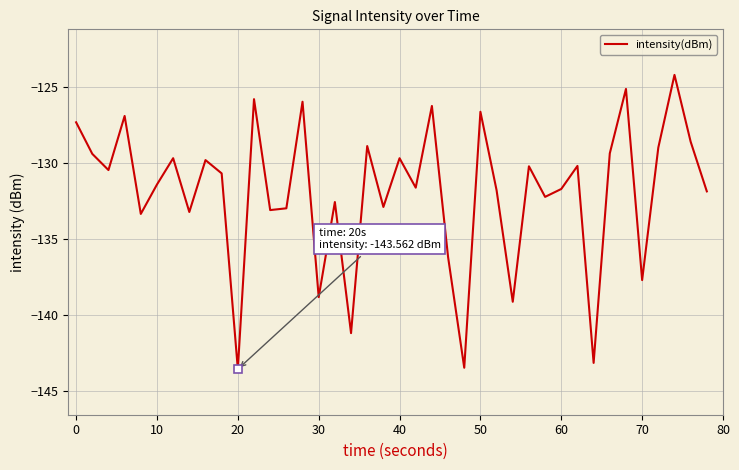

What is the smallest value displayed?

-143.6